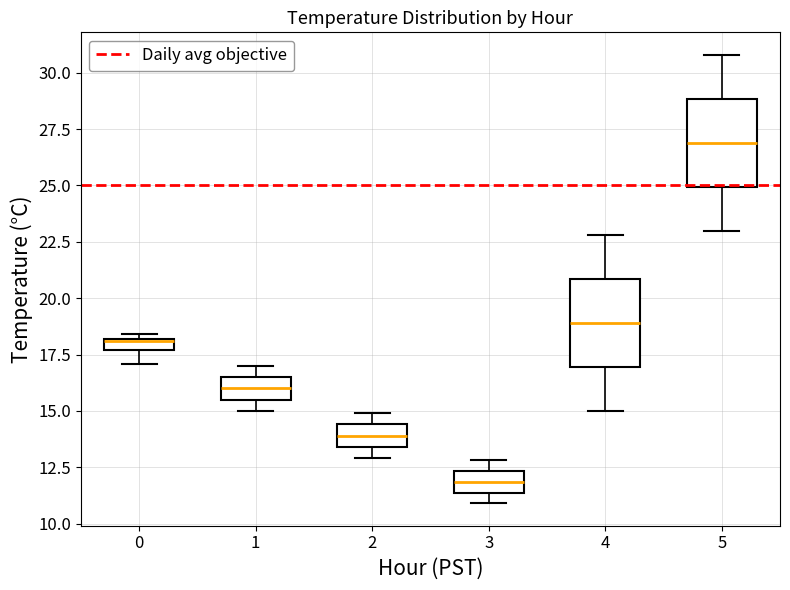

Which box has the lowest median line?

3